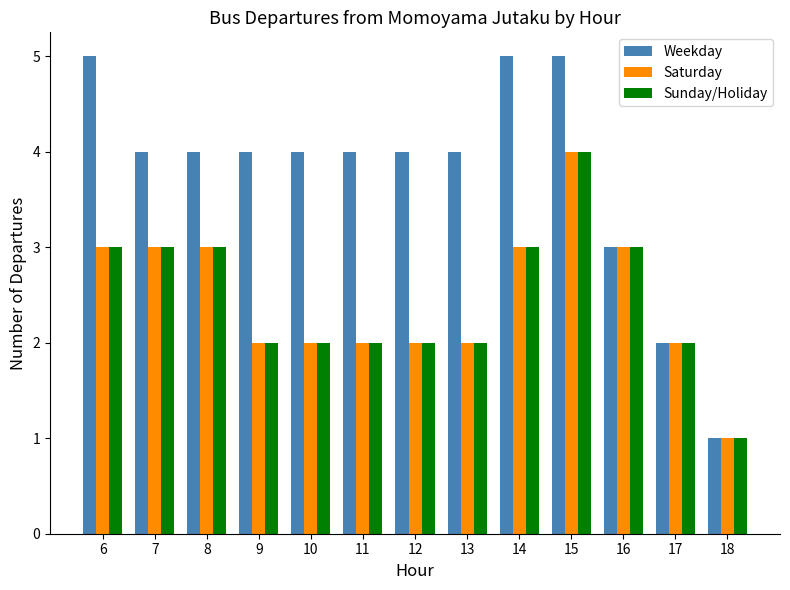

Is the value of Sunday/Holiday at 6 greater than the value of Weekday at 12?

No